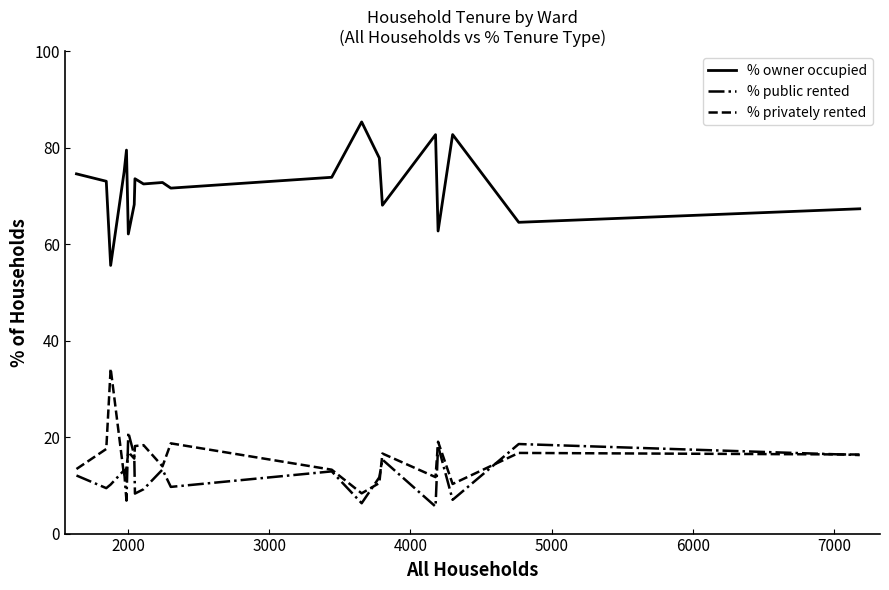

Which series has the largest total across all categories?

% owner occupied